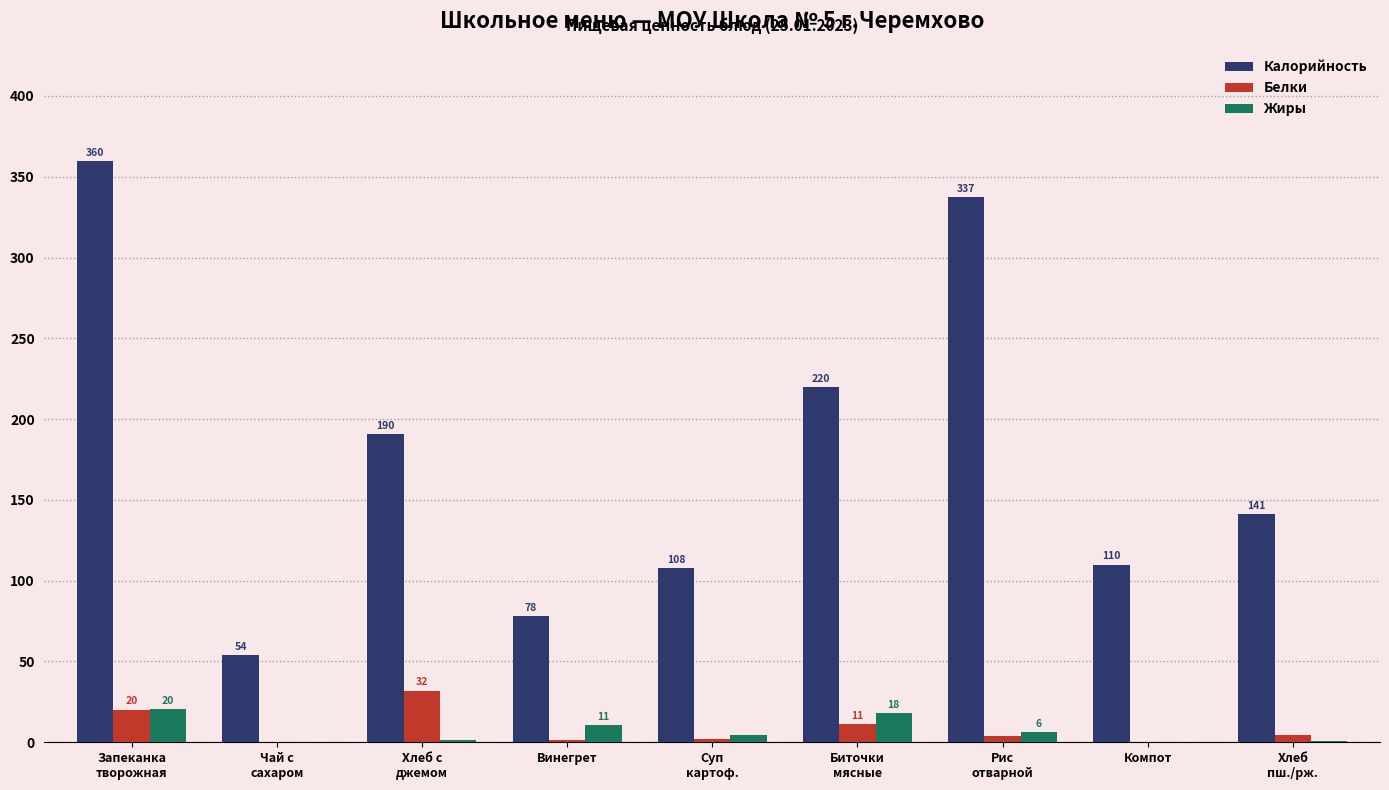

What is the greatest value displayed?

359.7